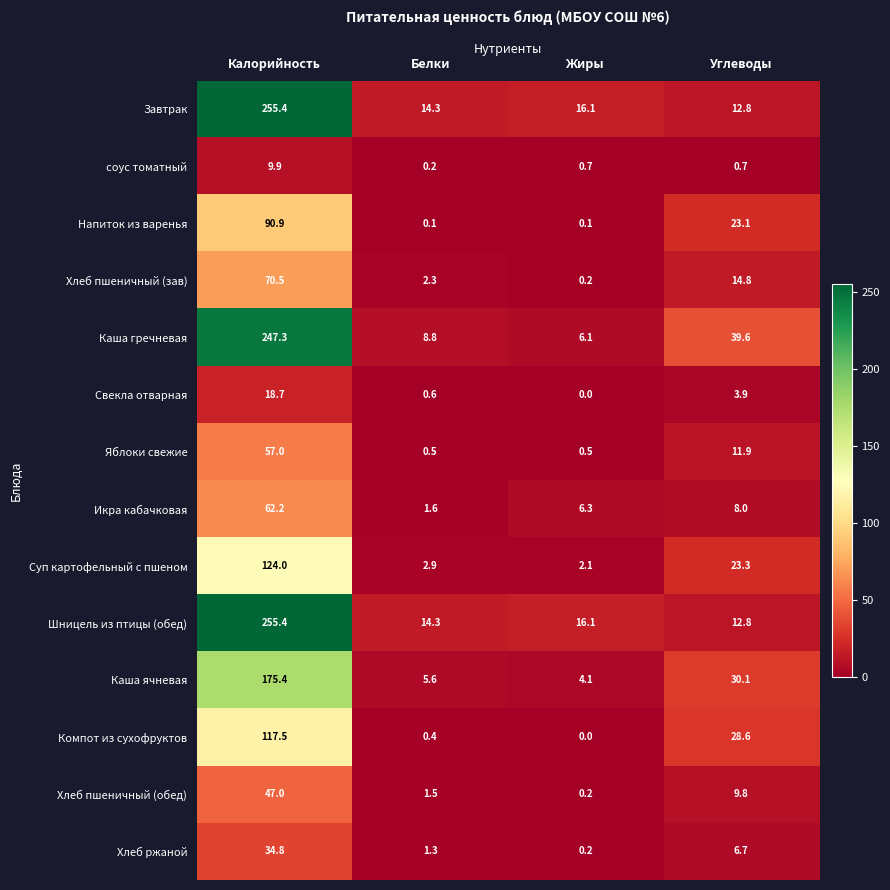

At which label is Шницель из птицы (обед) closest to 134?

Жиры